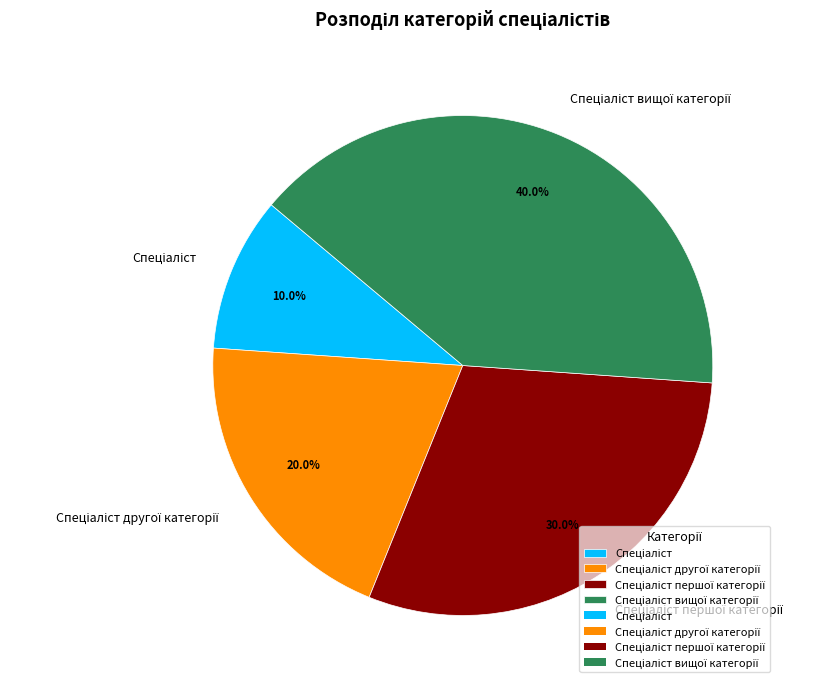

Is there any slice that represents more than half of the pie?

No